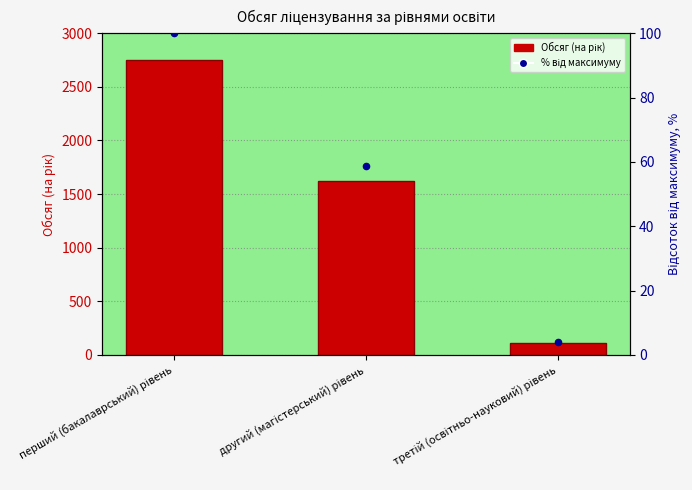

Which series reaches the maximum Y coordinate?

Обсяг (на рік)